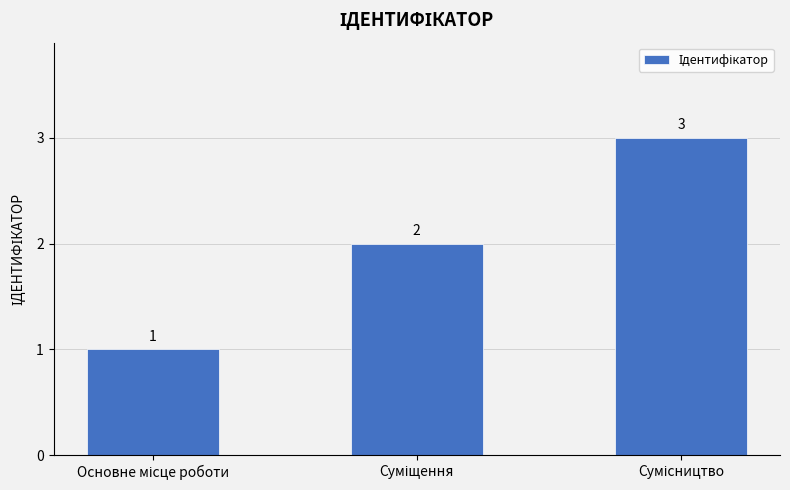

What is the value of the 3rd bar from the left?

3